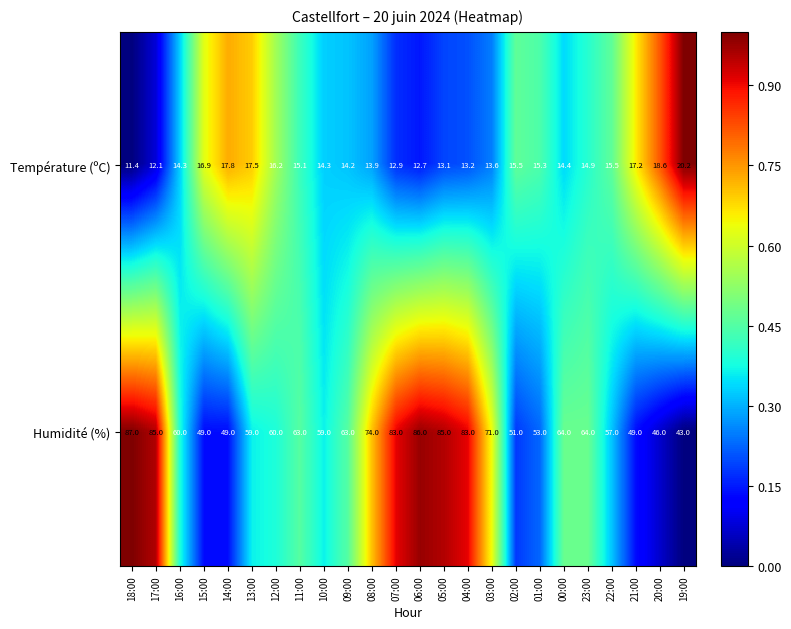

How many data points does each series have?

24